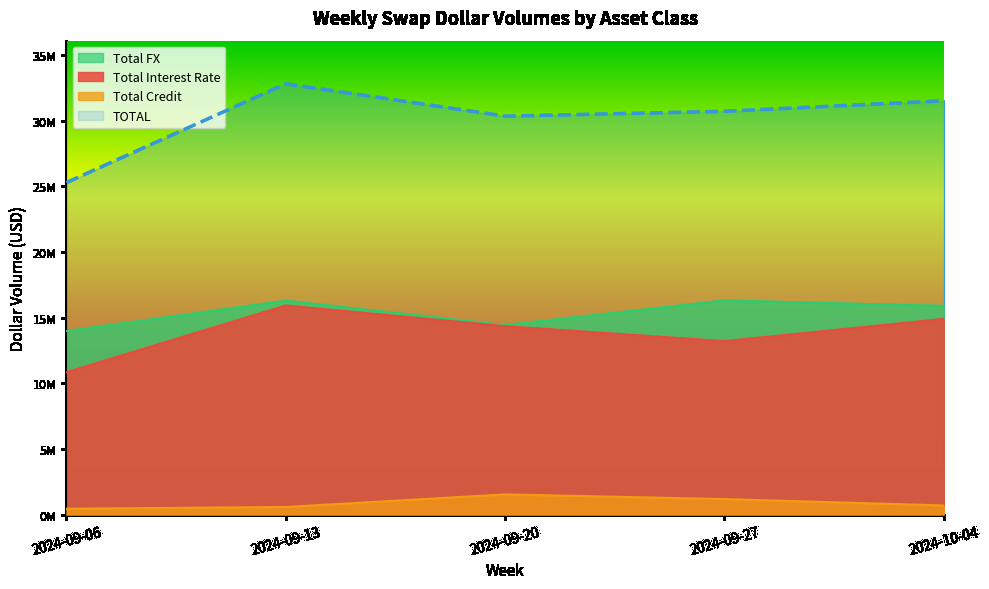

How many values in the TOTAL series exceed 30715031?

2